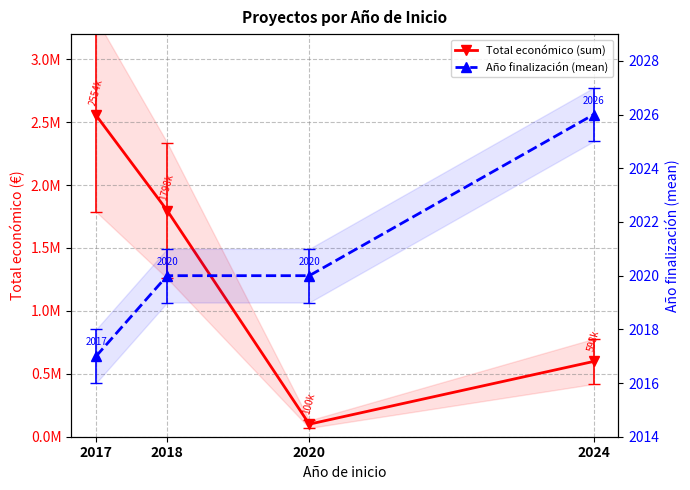

What is the value of the Total económico (sum) point at the 4th from the left?

598139